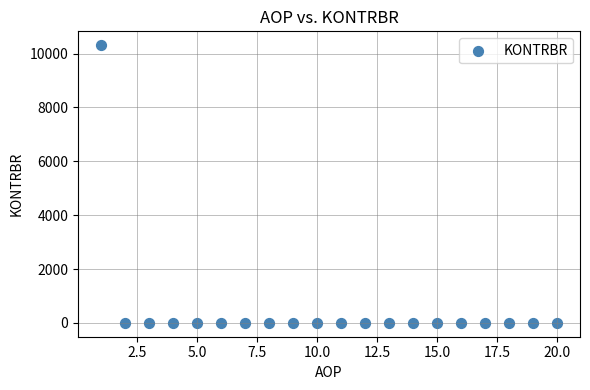

What is the range of X values (max minus min)?

19.0